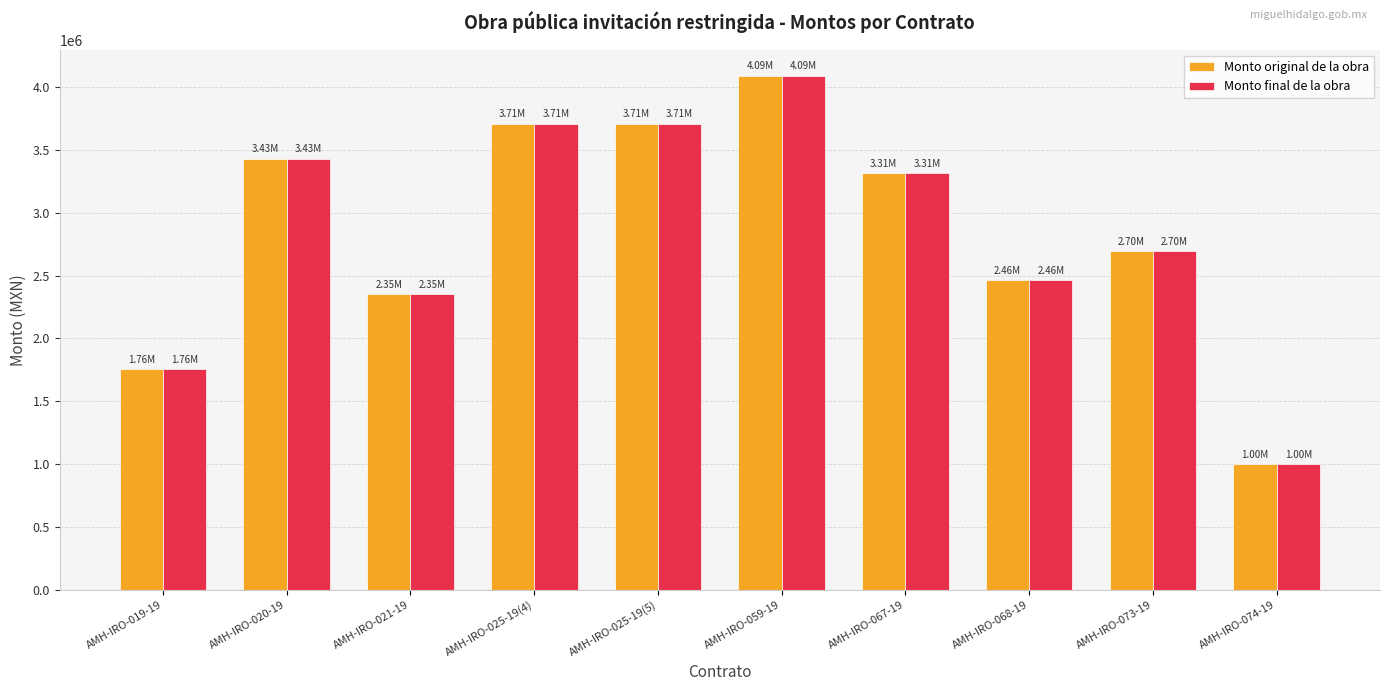

Reading left to right, extract all data points from this chart.

Monto original de la obra: 1758564.6	3430177.7	2352675.8	3709100.2	3709100.2	4091350.9	3313764.0	2461309.7	2695469.9	999311.0
Monto final de la obra: 1758564.6	3430177.7	2352675.8	3709100.2	3709100.2	4091350.9	3313764.0	2461309.7	2695469.9	999311.0